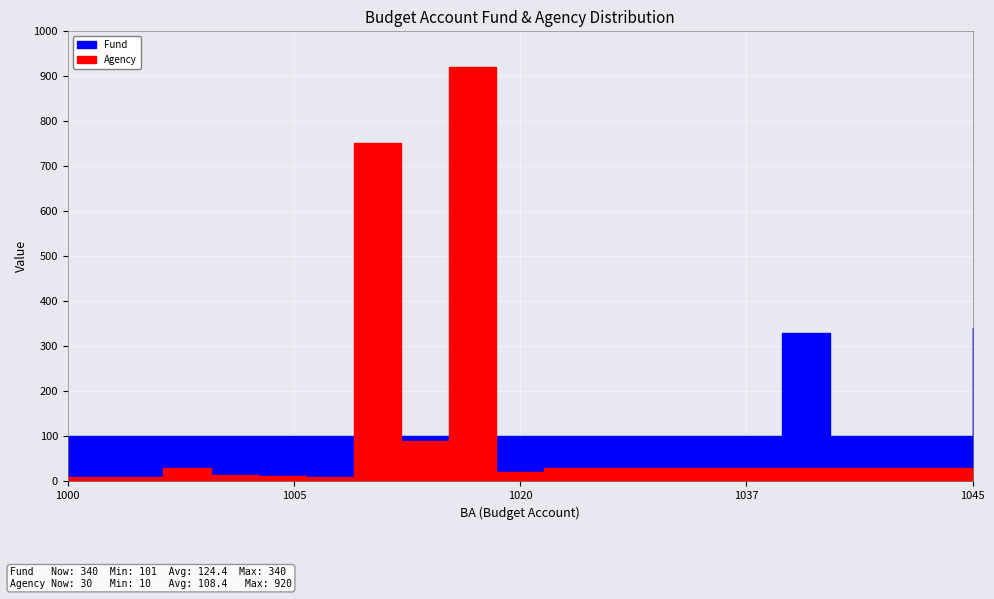

Which series ends up on top after the final intersection of Agency and Fund?

Fund